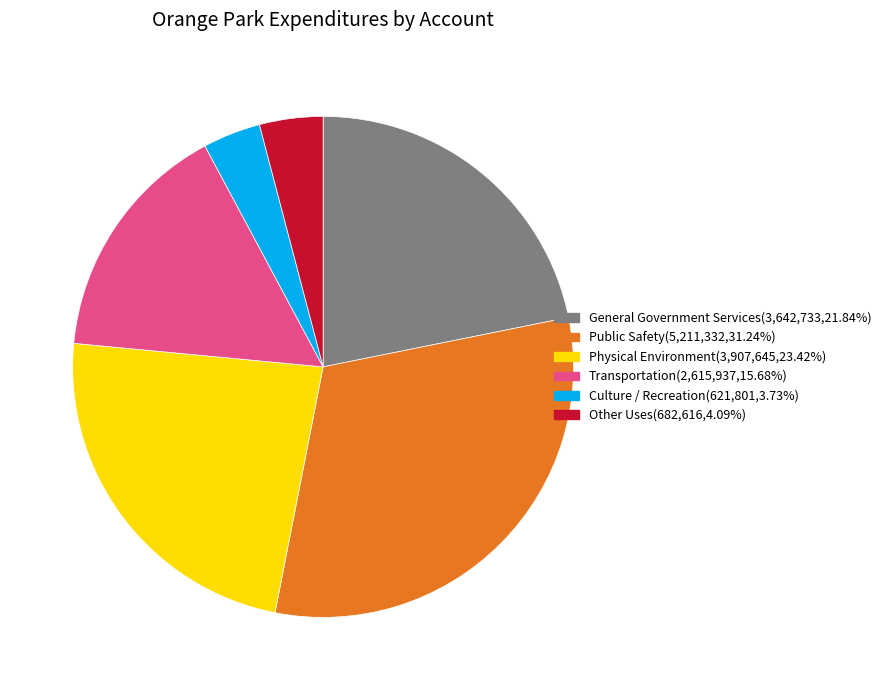

Does Culture / Recreation(621,801,3.73%) represent more than half of the total?

No